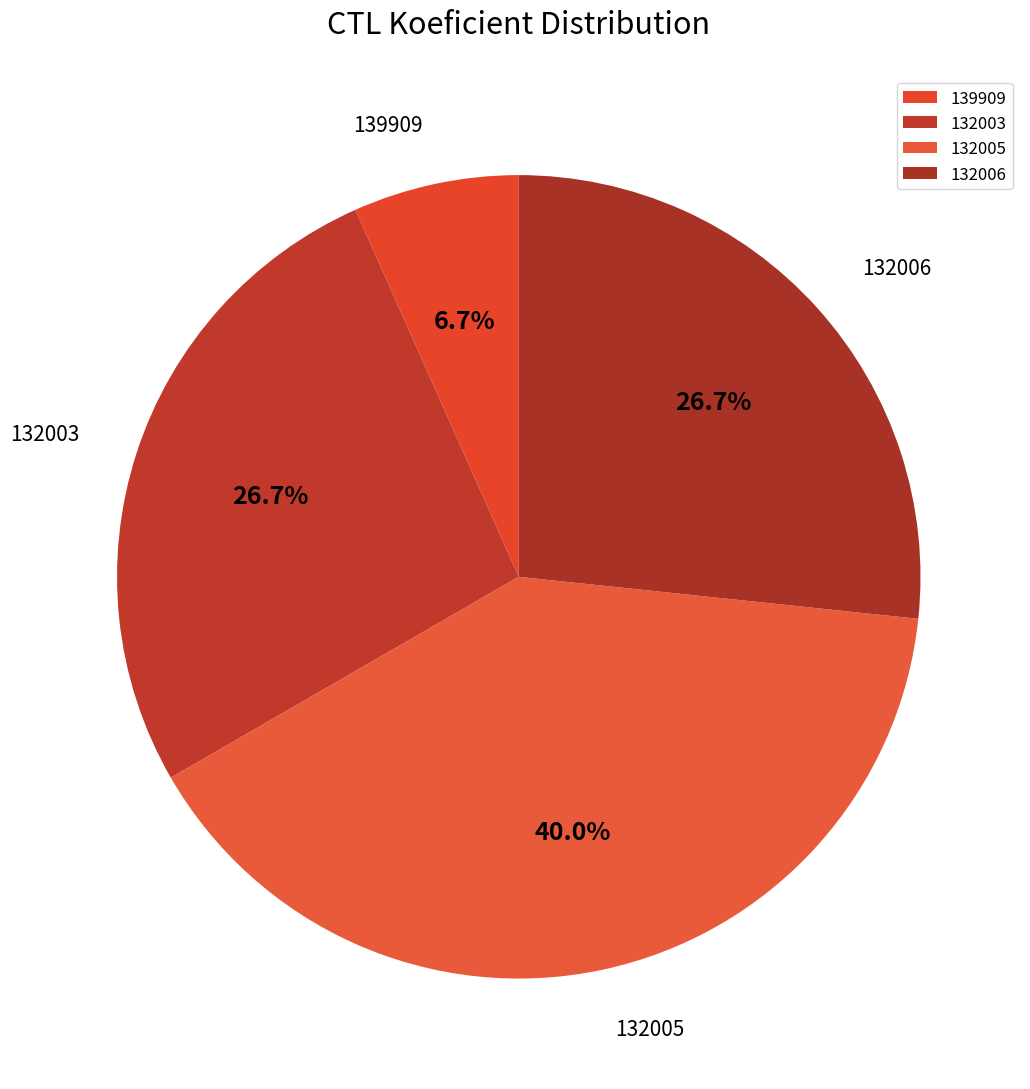

How many slices are in this pie chart?

4